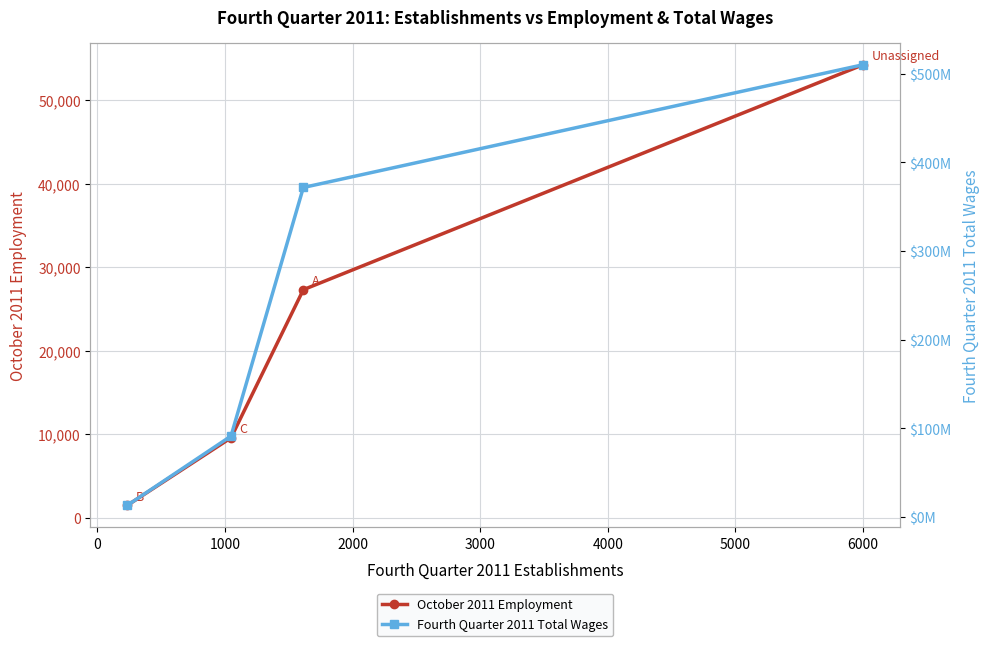

What is the minimum value for October 2011 Employment?

1460